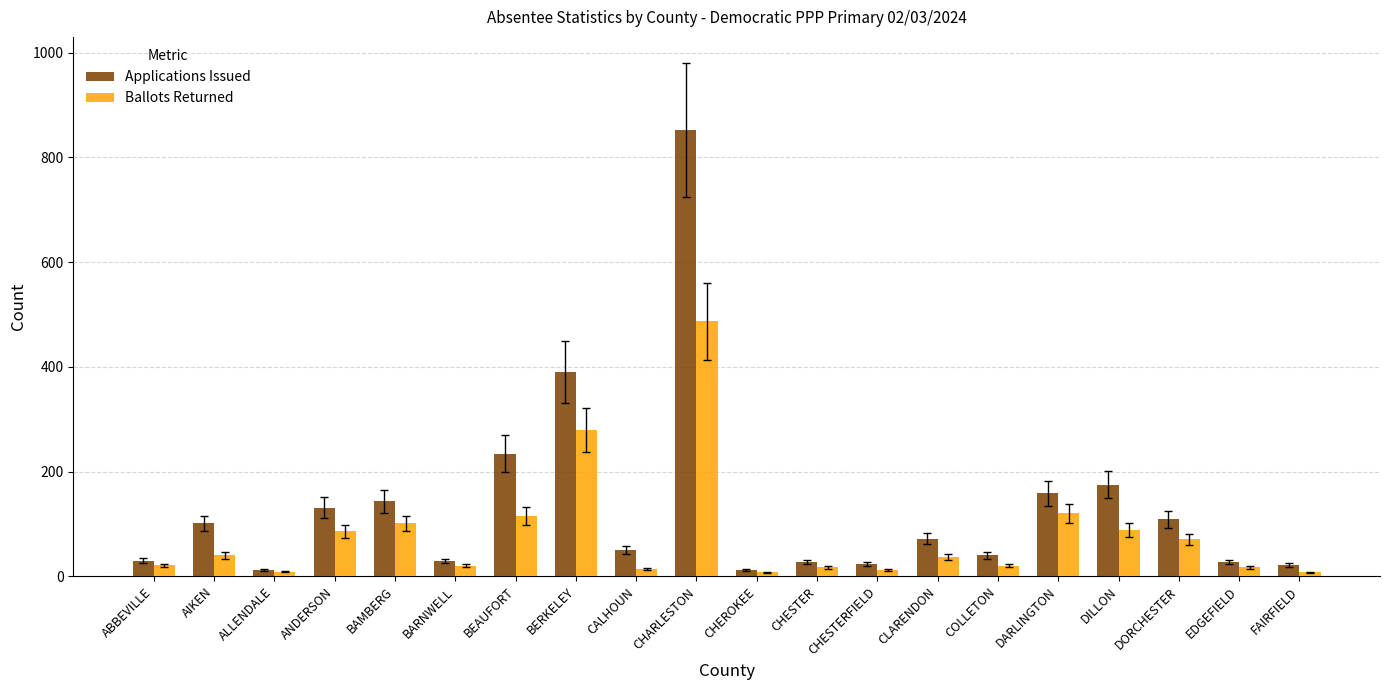

Count the number of data series in this chart.

2